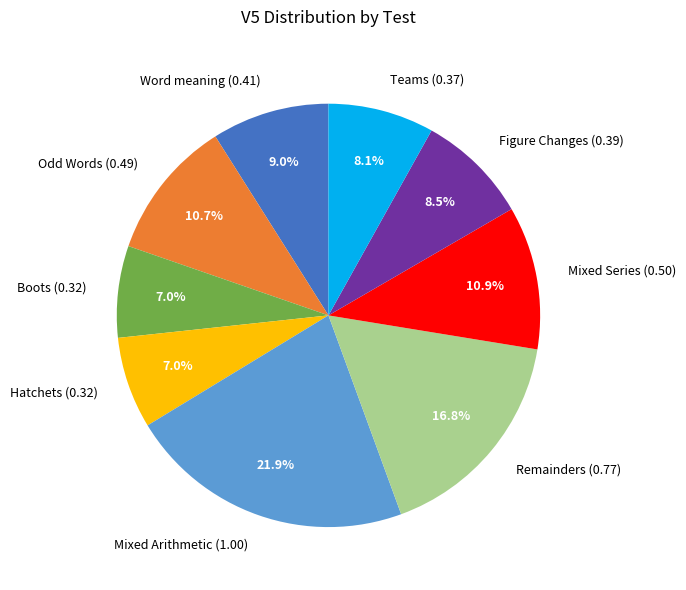

Which has a higher value, Odd Words or Teams?

Odd Words